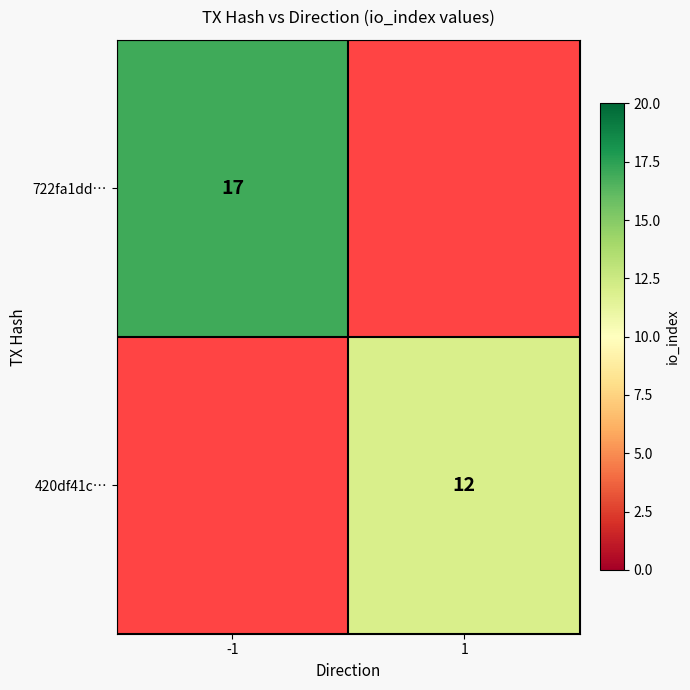

Is it true that 722fa1dd… equals 10 at -1?

False